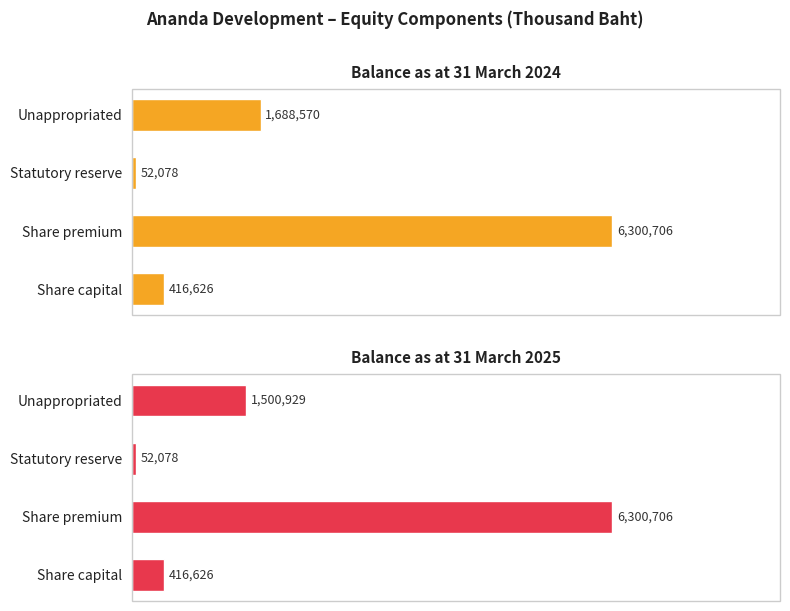

What is the difference between the maximum and minimum values in the Balance as at 31 March 2025 series?

6248628